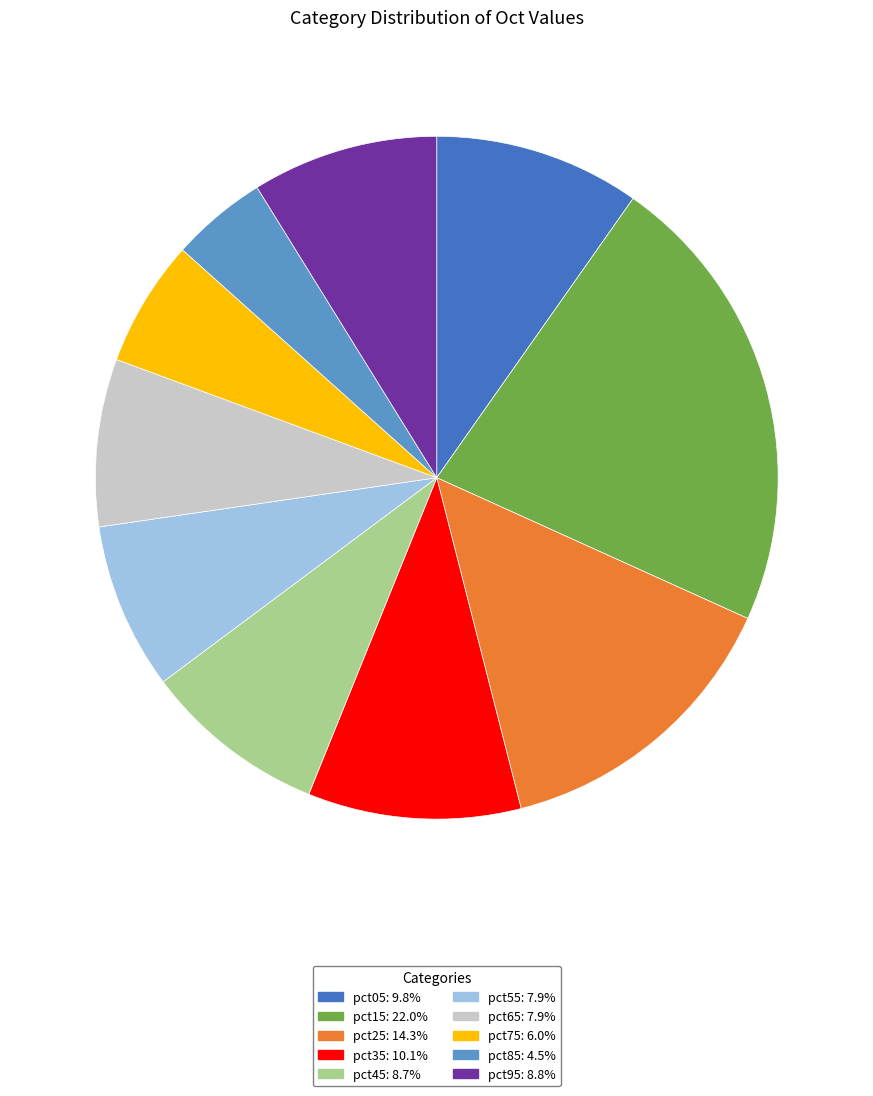

How many slices are in this pie chart?

10